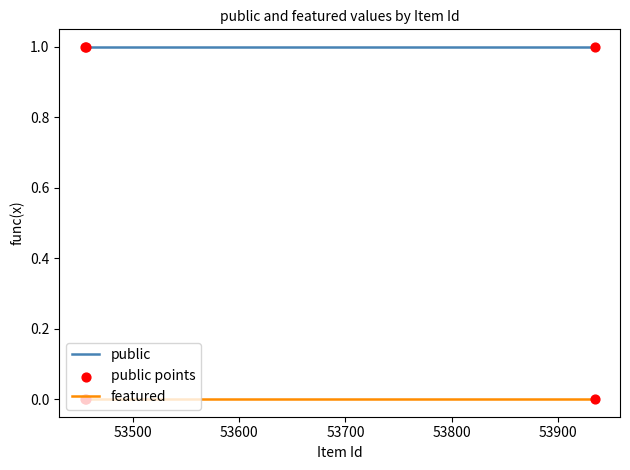

Which series has the largest total across all categories?

public